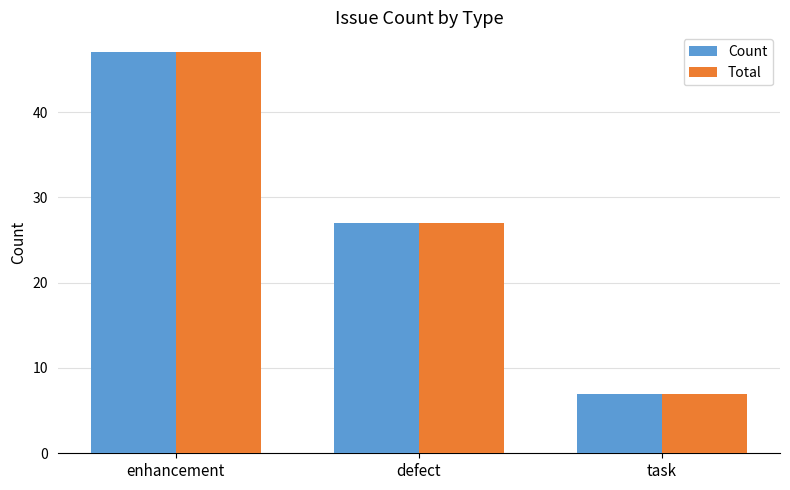

What are all the series names shown in the legend?

Count, Total